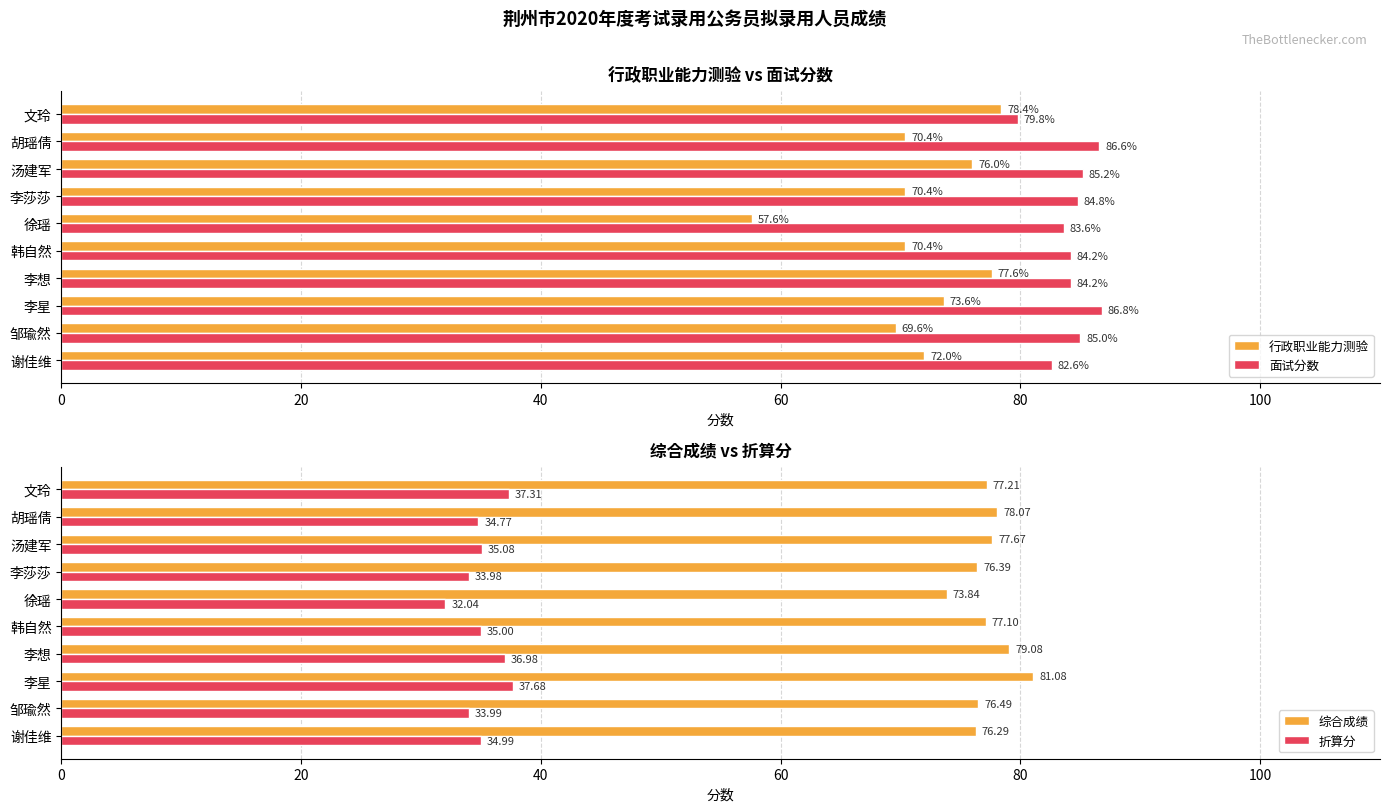

Is the value of 面试分数 at 李莎莎 greater than the value of 行政职业能力测验 at 韩自然?

Yes